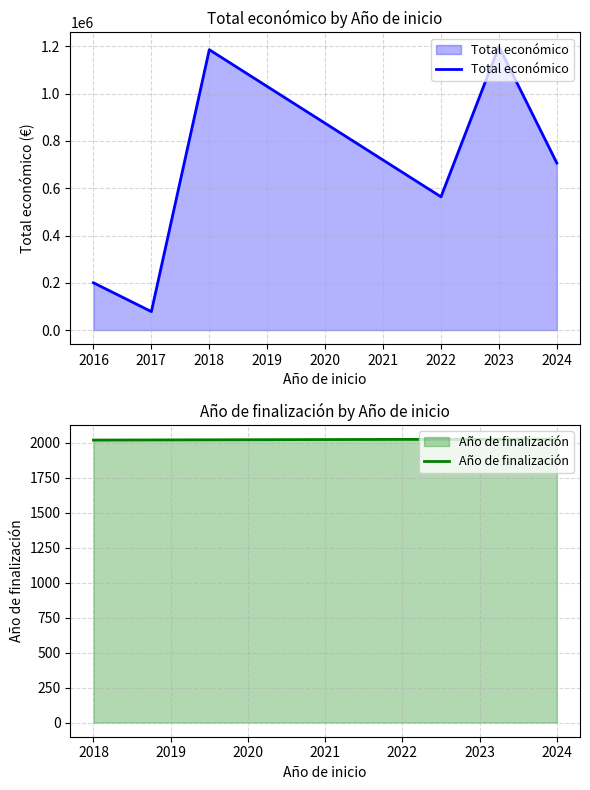

In Año de finalización, how many points are lower than both neighbors (excluding endpoints)?

1